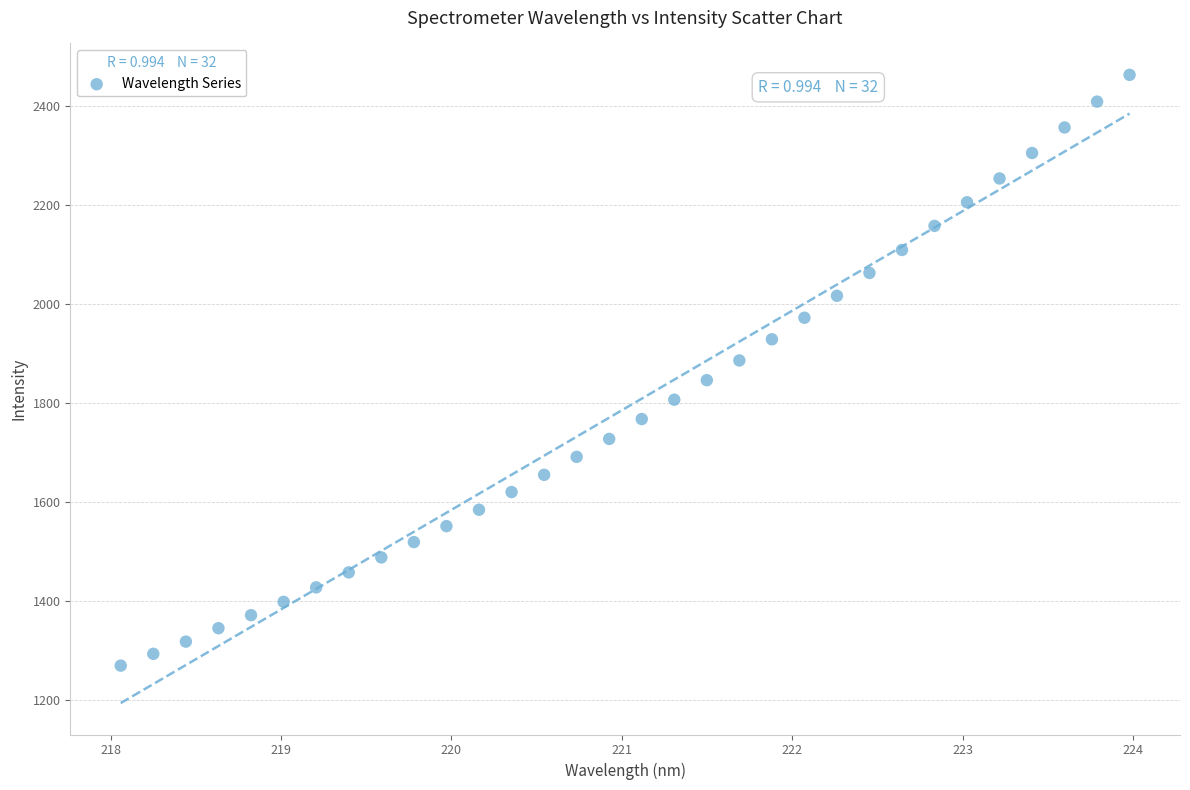

What is the range of X values (max minus min)?

5.9